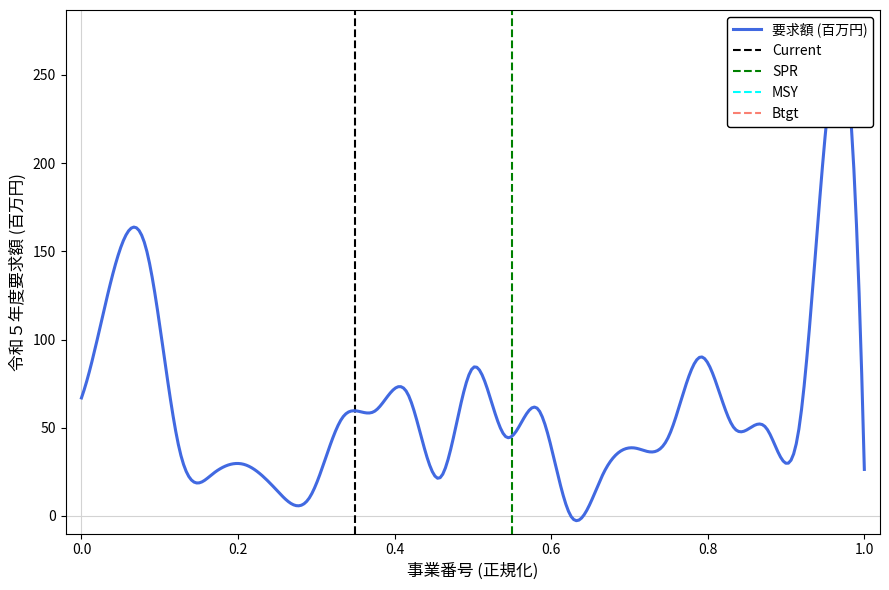

How many lines are shown in the chart?

1